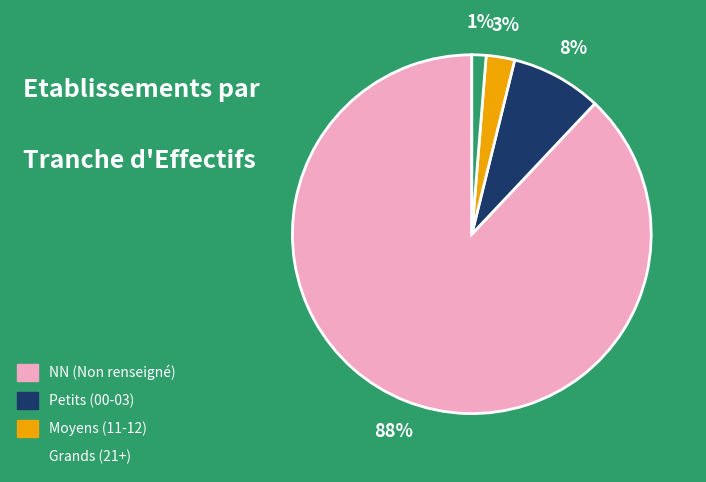

To the nearest percent, what is the average slice percentage?

25%